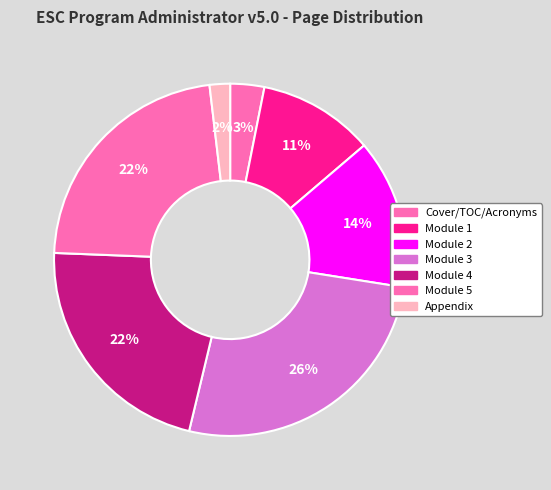

To the nearest percent, what is the difference between the largest and smallest slice percentages?

24%